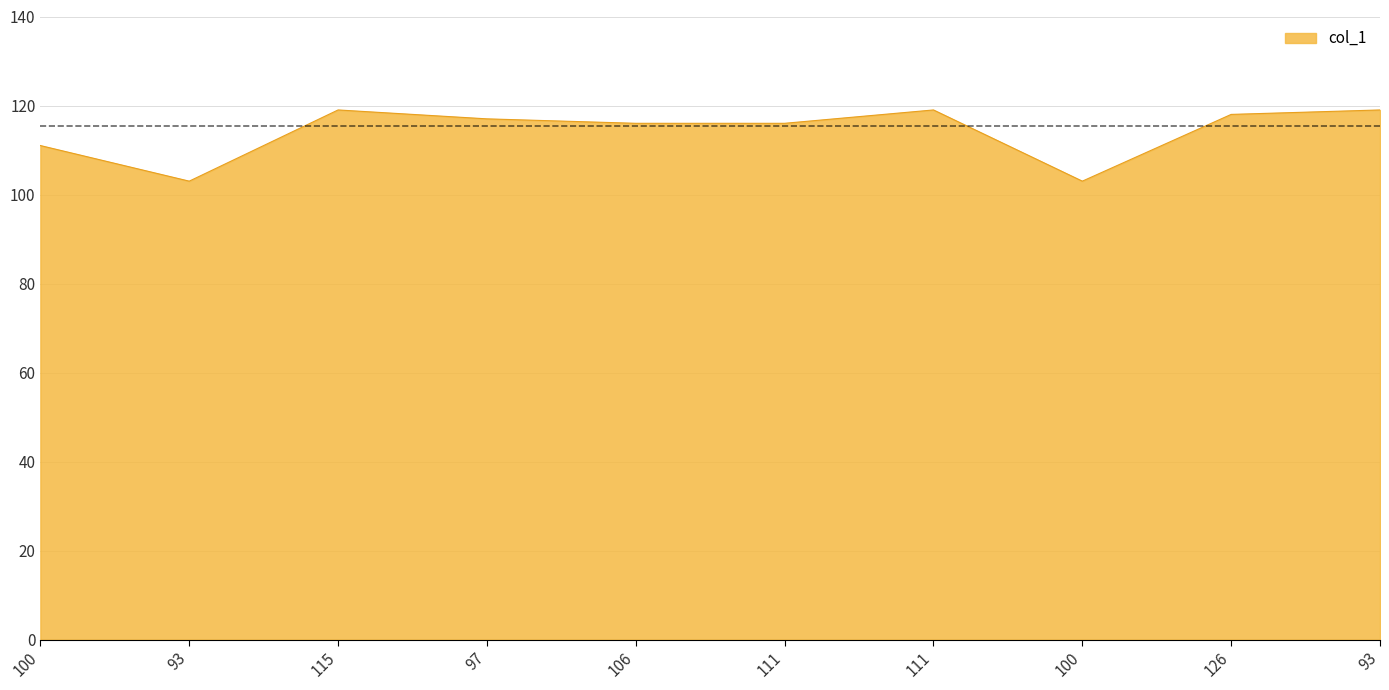

What is the greatest value displayed?

119